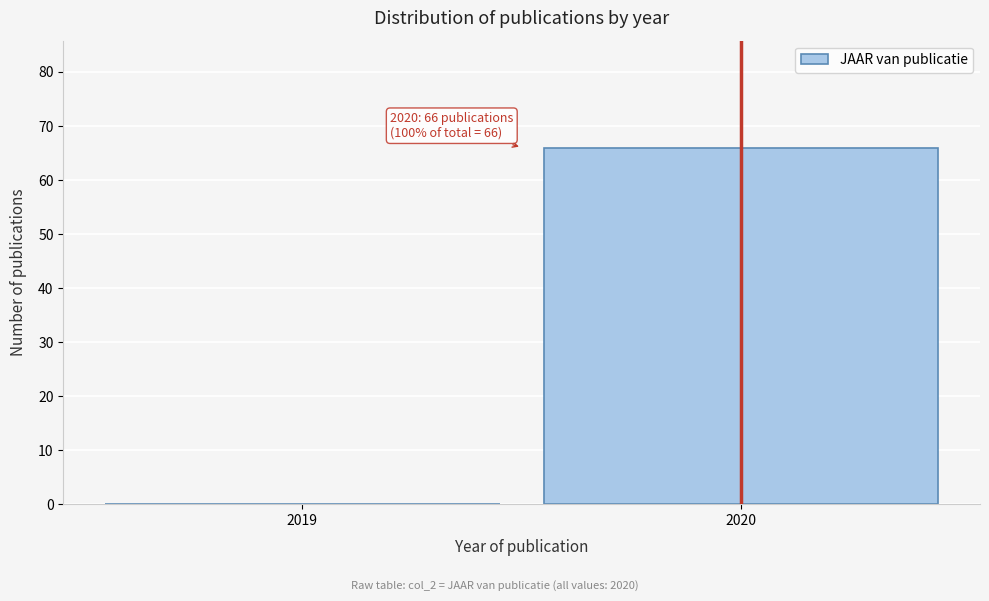

Reading right to left, transcribe all the data shown in this chart.

2020=66	2019=0